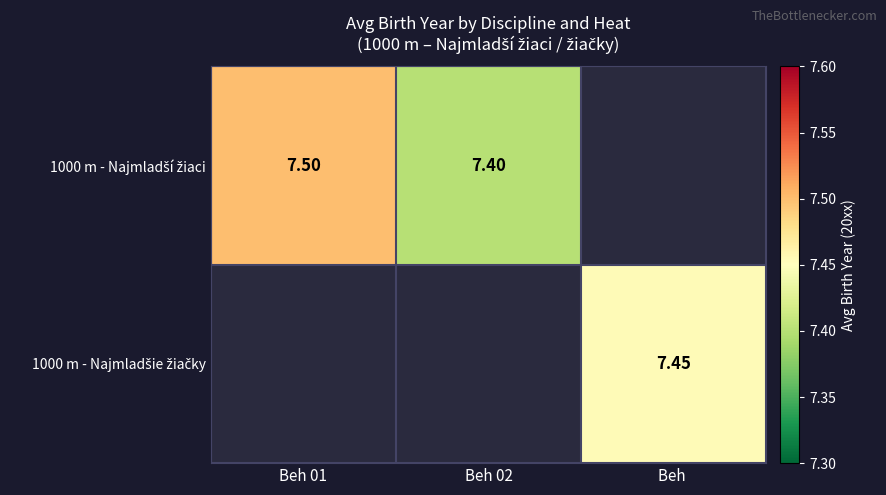

Which series has the widest spread of values?

1000 m - Najmladší žiaci